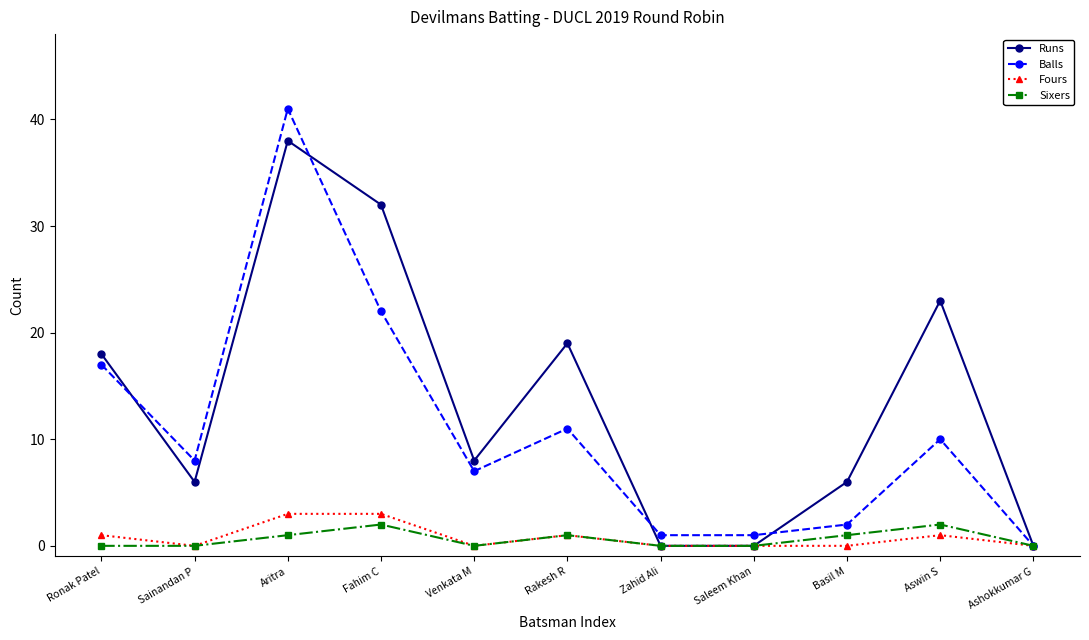

What is the label of the 11th point from the left?

Ashokkumar G